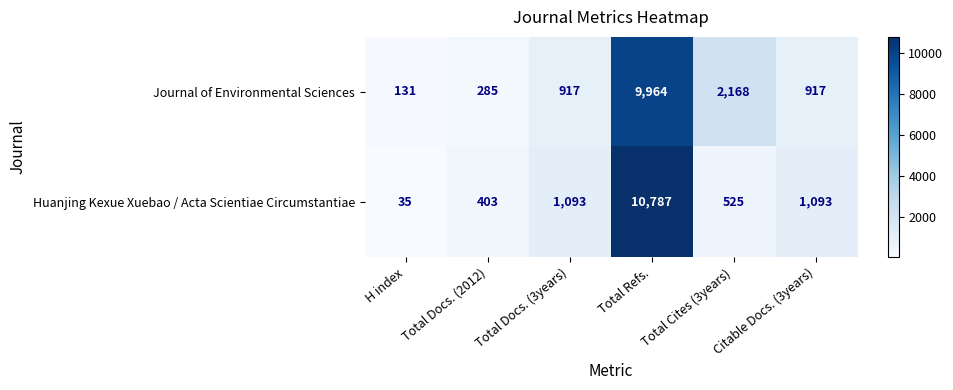

How many values in the Huanjing Kexue Xuebao / Acta Scientiae Circumstantiae series are below 1093?

3